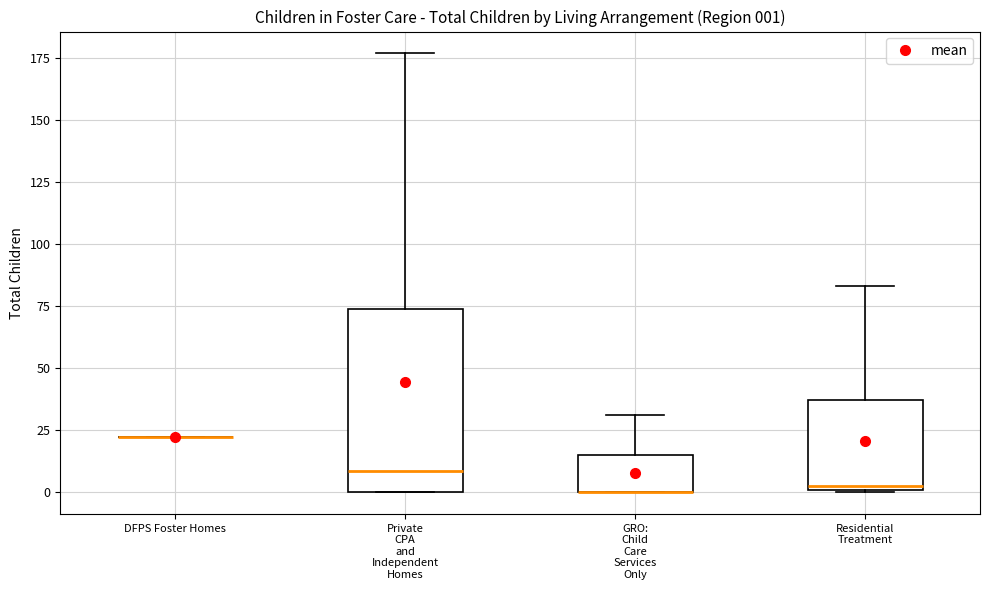

Which box is the tallest, from its lower edge to its upper edge?

Private CPA and Independent Homes